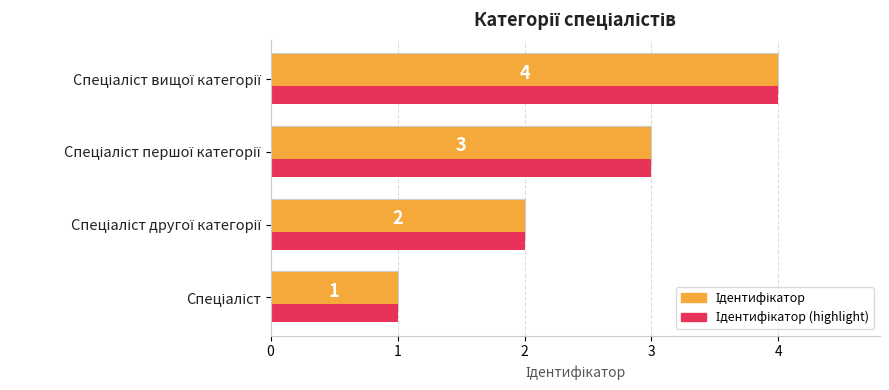

The value at Спеціаліст першої категорії is 5. True or false?

False